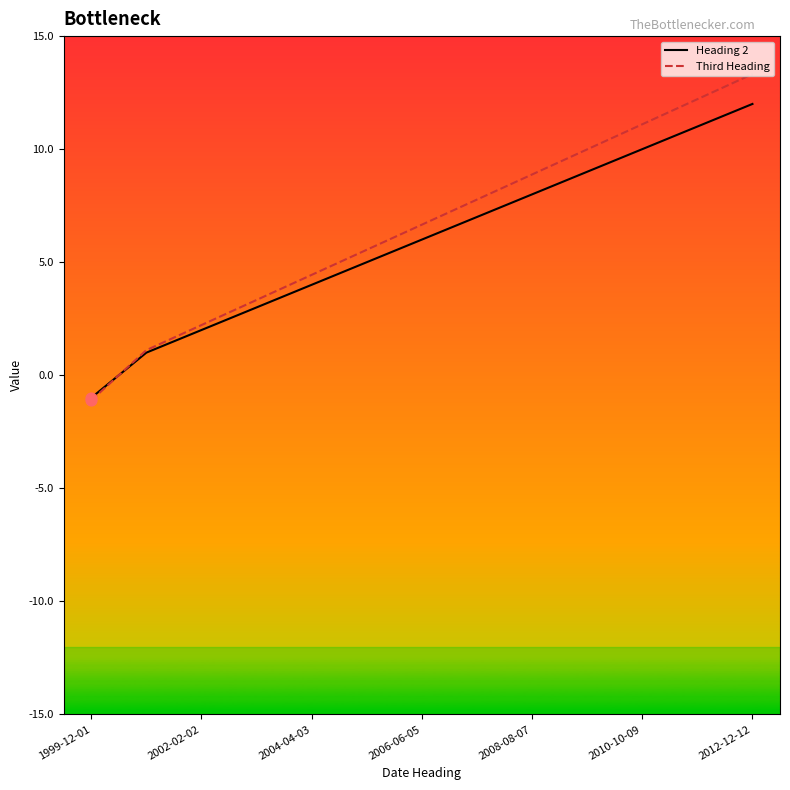

Which series has the largest range (max minus min)?

Third Heading